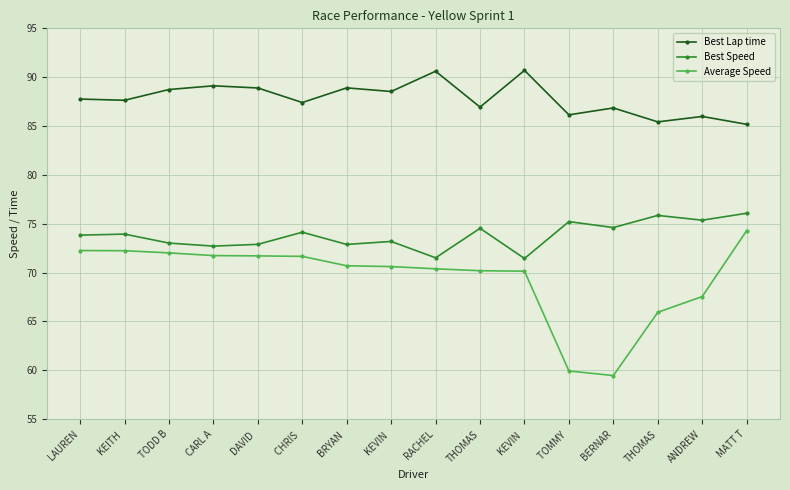

What is the difference between the Best Speed values at THOMAS and BRYAN ?

3.0